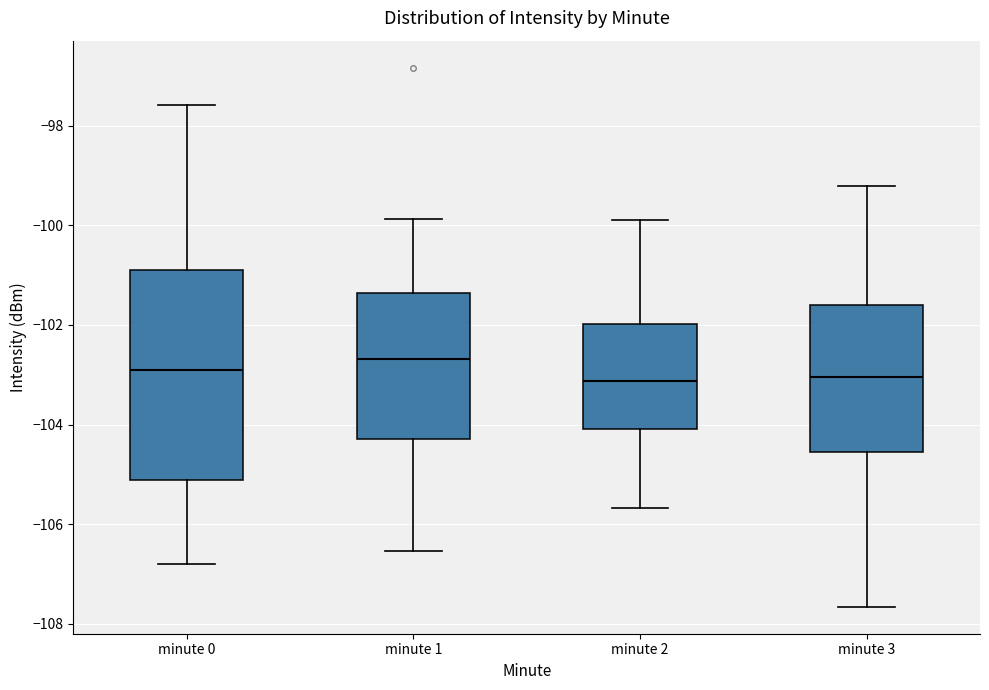

Which box has the highest median line?

minute 1